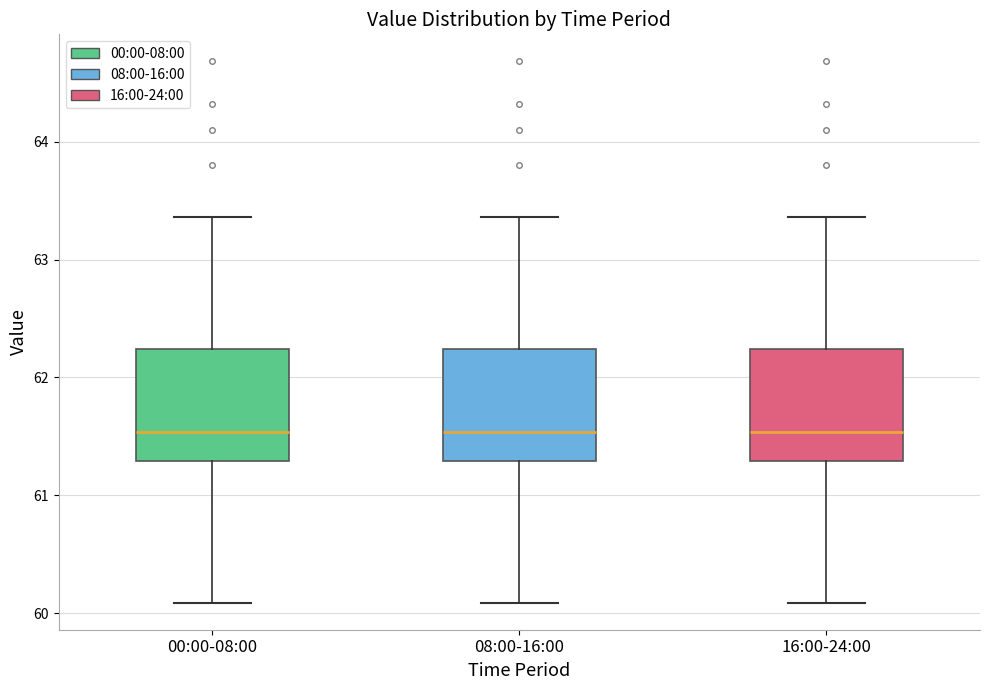

Reading left to right, transcribe this box plot: for each box, give where its median line is, the range the box spans, and where its two whiskers end, as read against the y-axis. The values are not printed on the chart, so give them approximately, as read against the axis.

00:00-08:00: median 61.5, box 61.3 to 62.2, whiskers 60.1 to 63.4
08:00-16:00: median 61.5, box 61.3 to 62.2, whiskers 60.1 to 63.4
16:00-24:00: median 61.5, box 61.3 to 62.2, whiskers 60.1 to 63.4